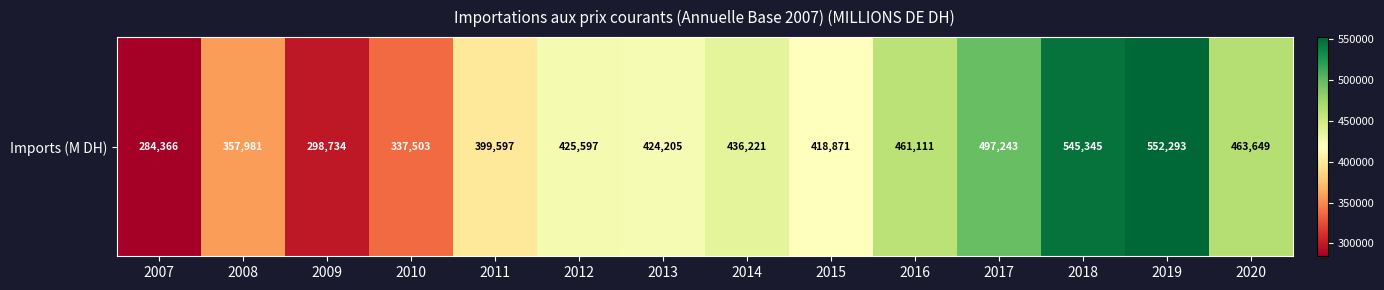

Count the number of values greater than 425597.

6